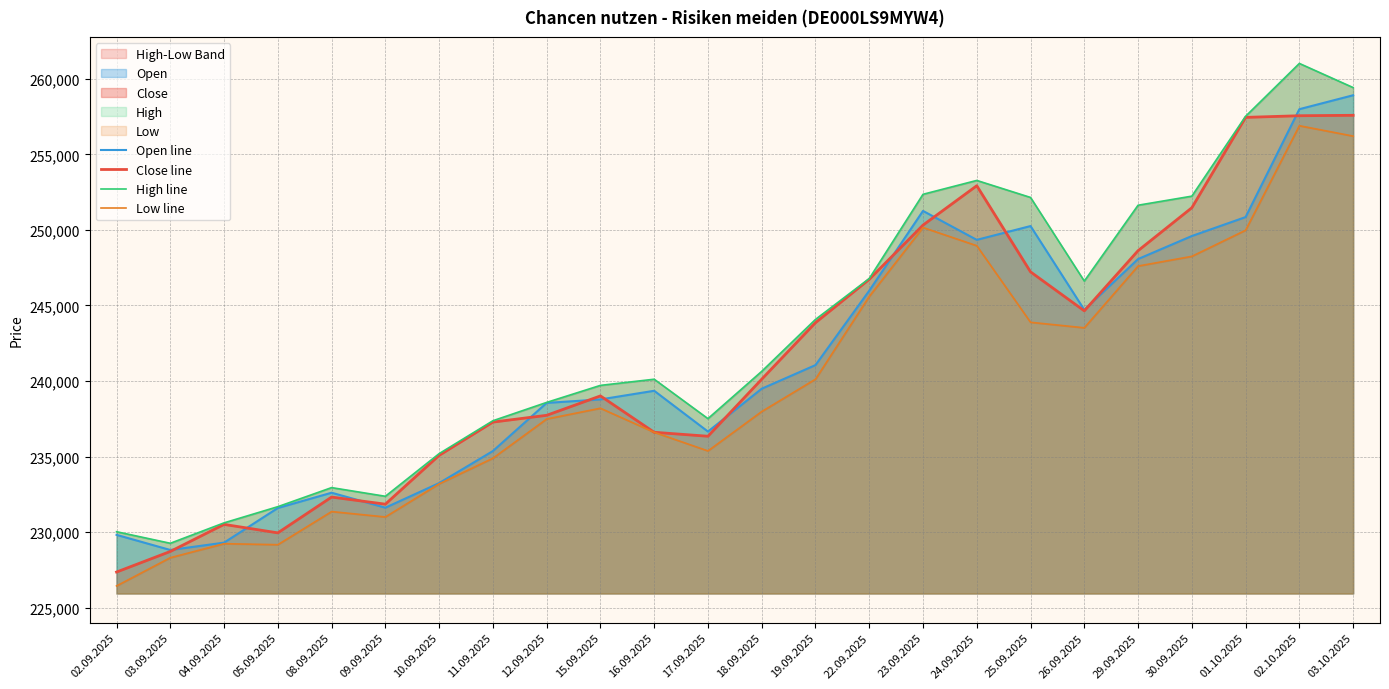

True or false: High line and Open line cross at least once.

False